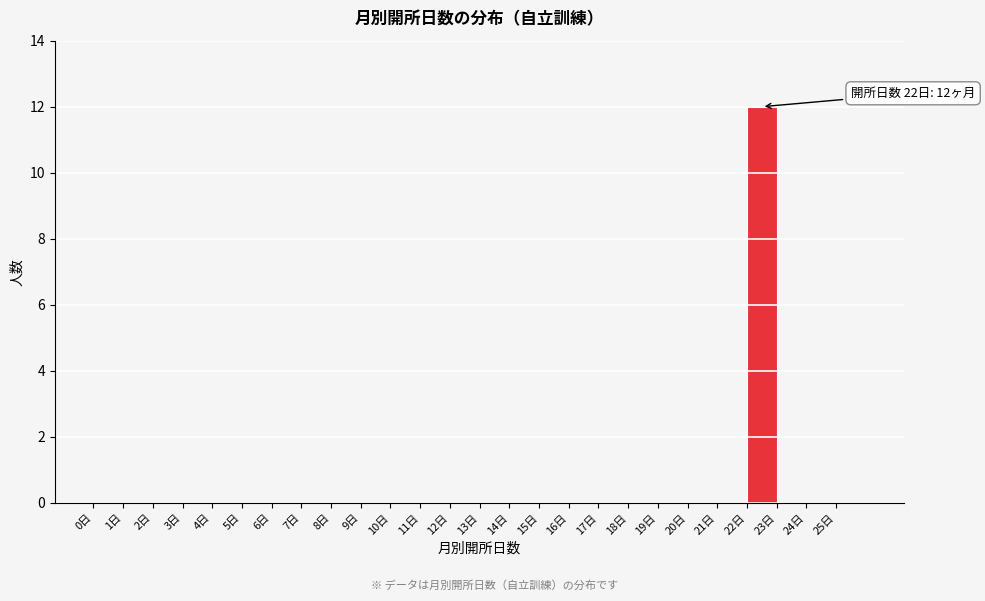

Which range on the x-axis has the tallest bar?

22 to 23